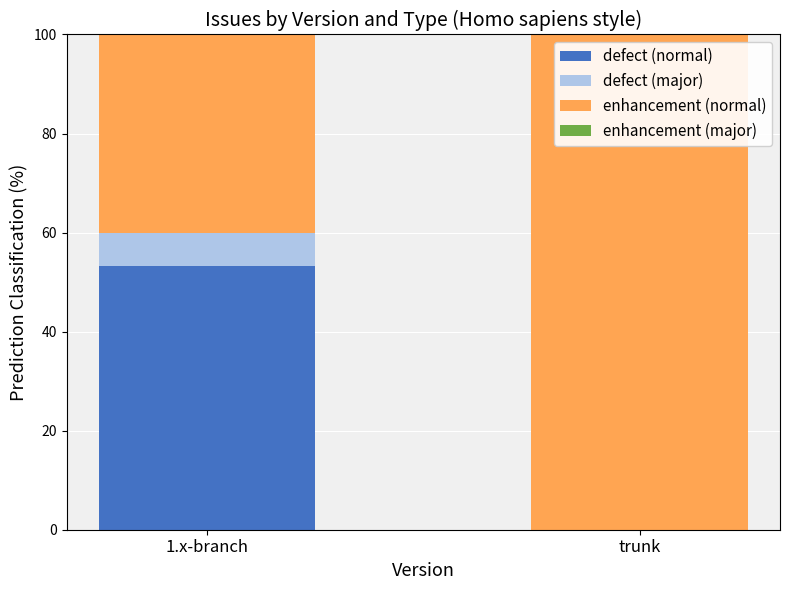

What is the total value across all series at trunk?

100.0